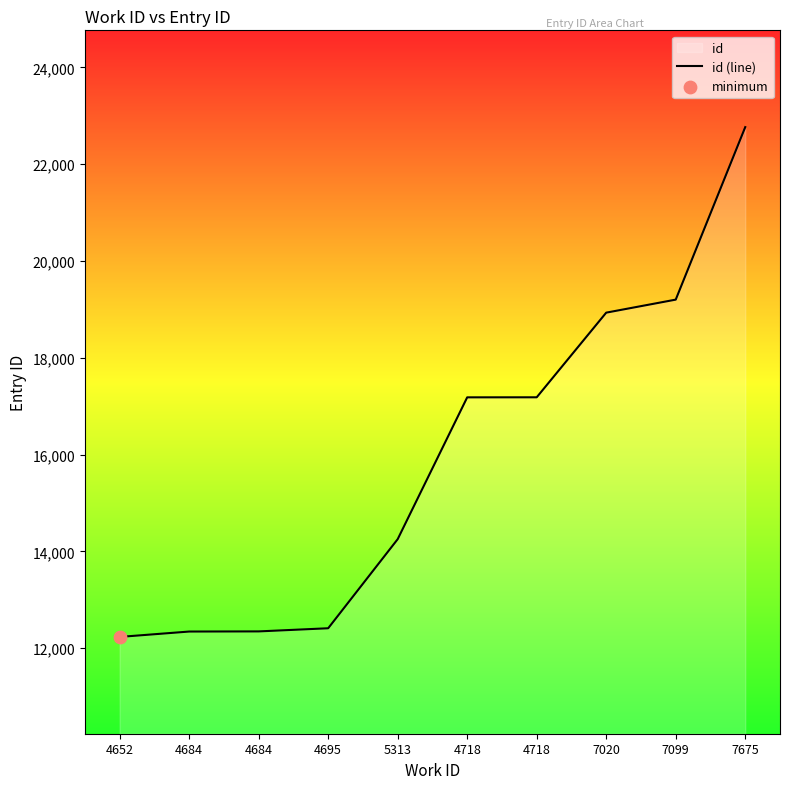

What is the change in value from 4652 to 7675?

+10533